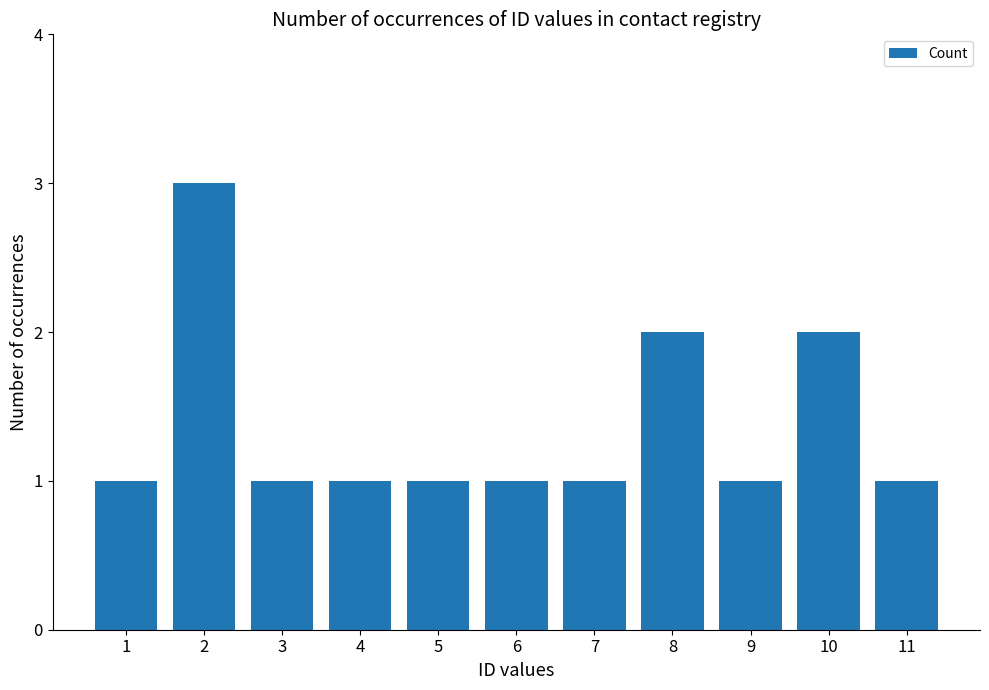

Reading left to right, extract all data points from this chart.

1	3	1	1	1	1	1	2	1	2	1